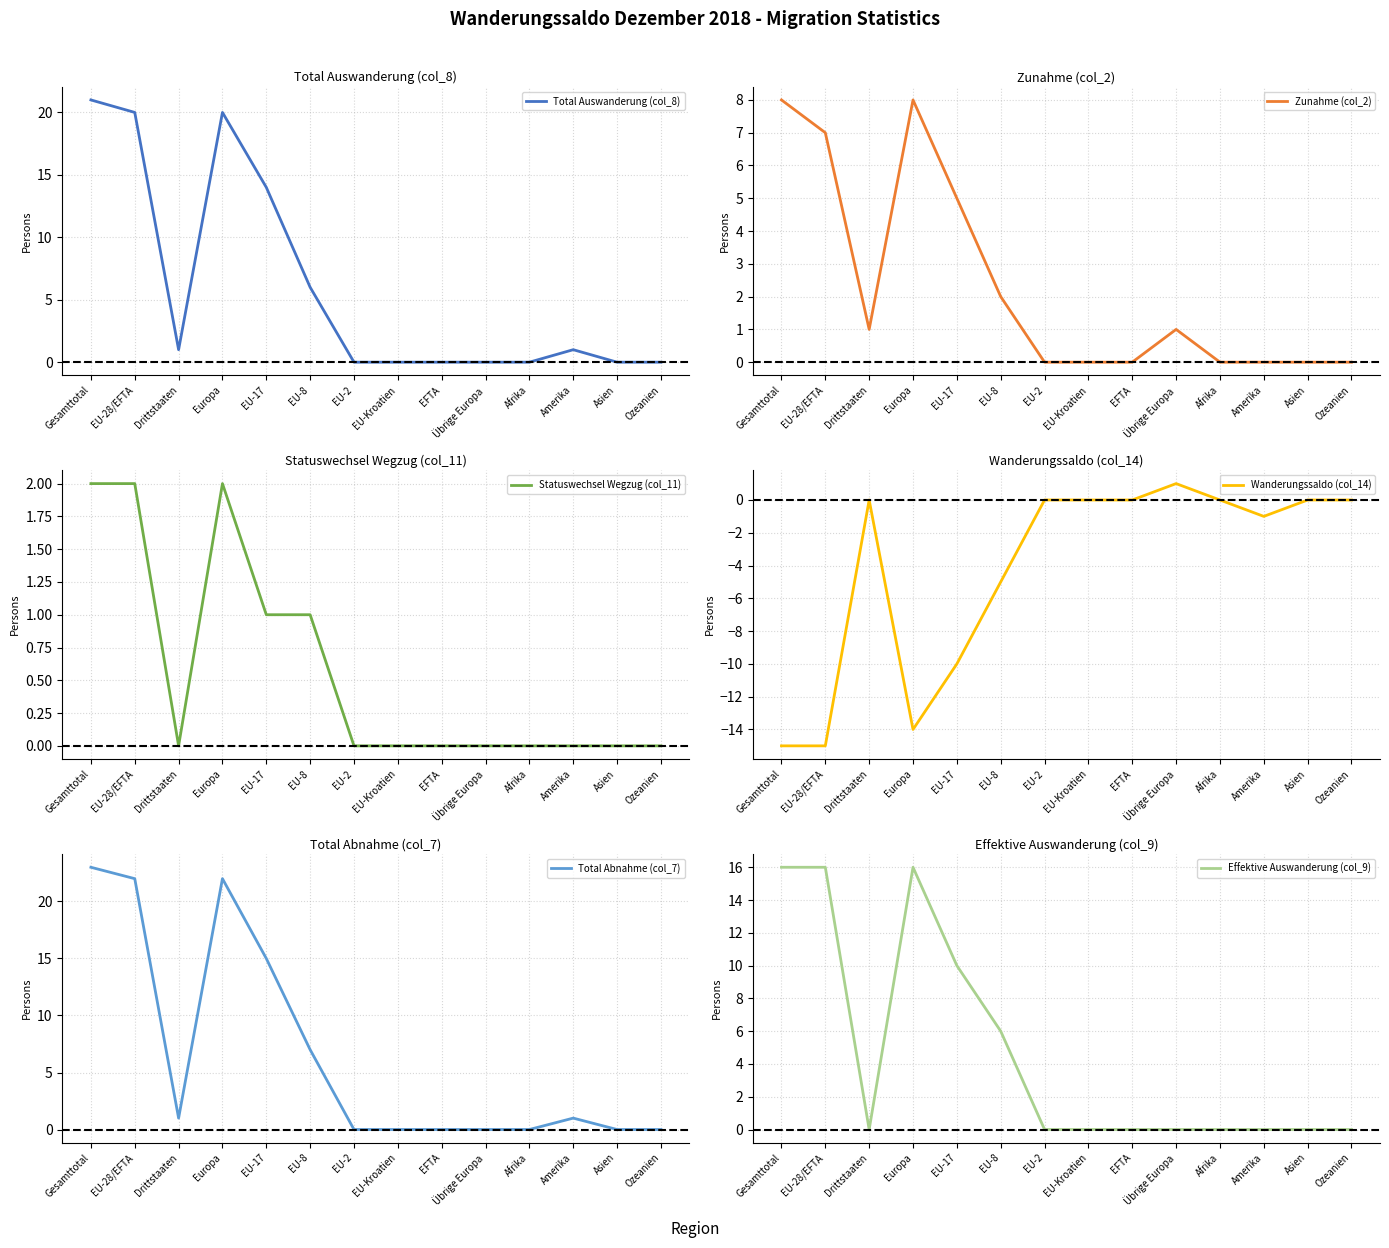

Reading left to right, transcribe all the data shown in this chart.

Total Auswanderung (col_8): 21	20	1	20	14	6	0	0	0	0	0	1	0	0
Zunahme (col_2): 8	7	1	8	5	2	0	0	0	1	0	0	0	0
Statuswechsel Wegzug (col_11): 2	2	0	2	1	1	0	0	0	0	0	0	0	0
Wanderungssaldo (col_14): -15	-15	0	-14	-10	-5	0	0	0	1	0	-1	0	0
Total Abnahme (col_7): 23	22	1	22	15	7	0	0	0	0	0	1	0	0
Effektive Auswanderung (col_9): 16	16	0	16	10	6	0	0	0	0	0	0	0	0